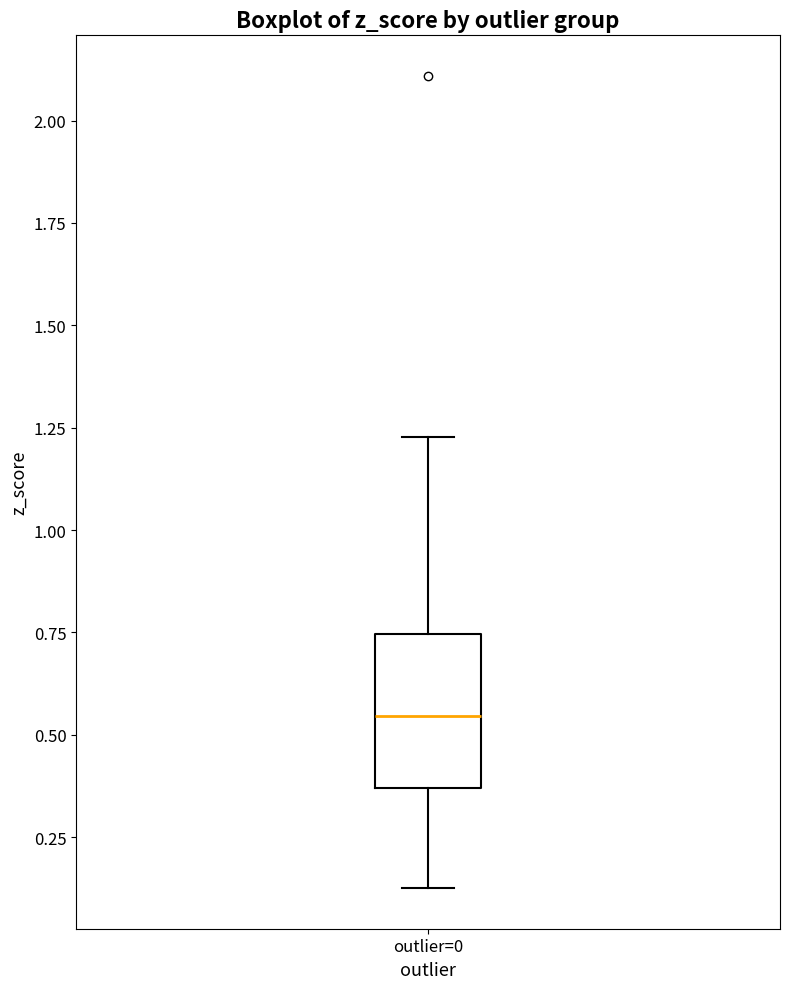

Transcribe this box plot: give where the median line is, the range the box spans, and where the two whiskers end, as read against the y-axis. The values are not printed on the chart, so give them approximately, as read against the axis.

median 0.55, box 0.35 to 0.75, whiskers 0.15 to 1.25